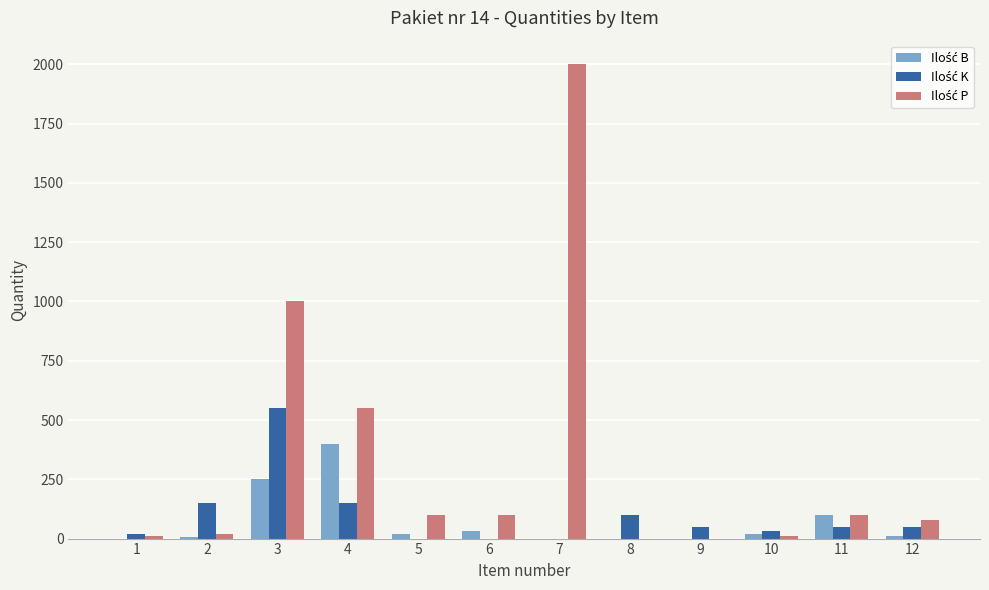

At which label does Ilość B first exceed 20?

3